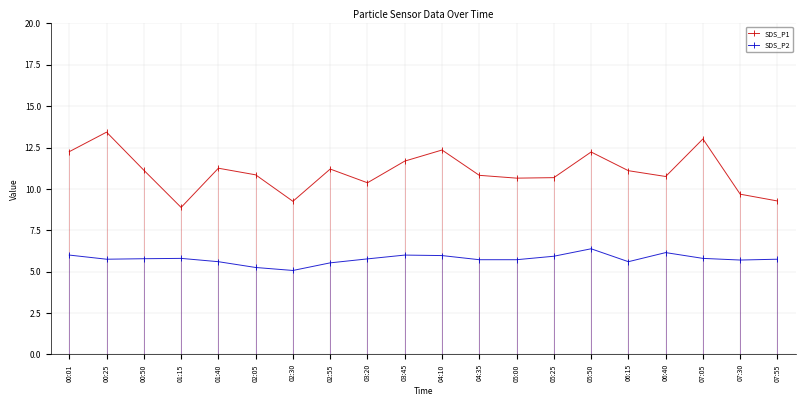

Which category has the highest value across all series?

00:25